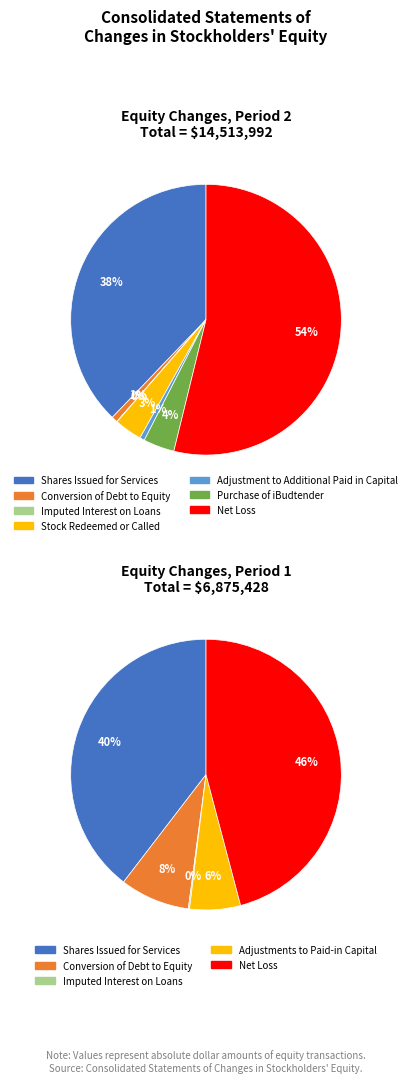

Count the number of slices in the pie.

7